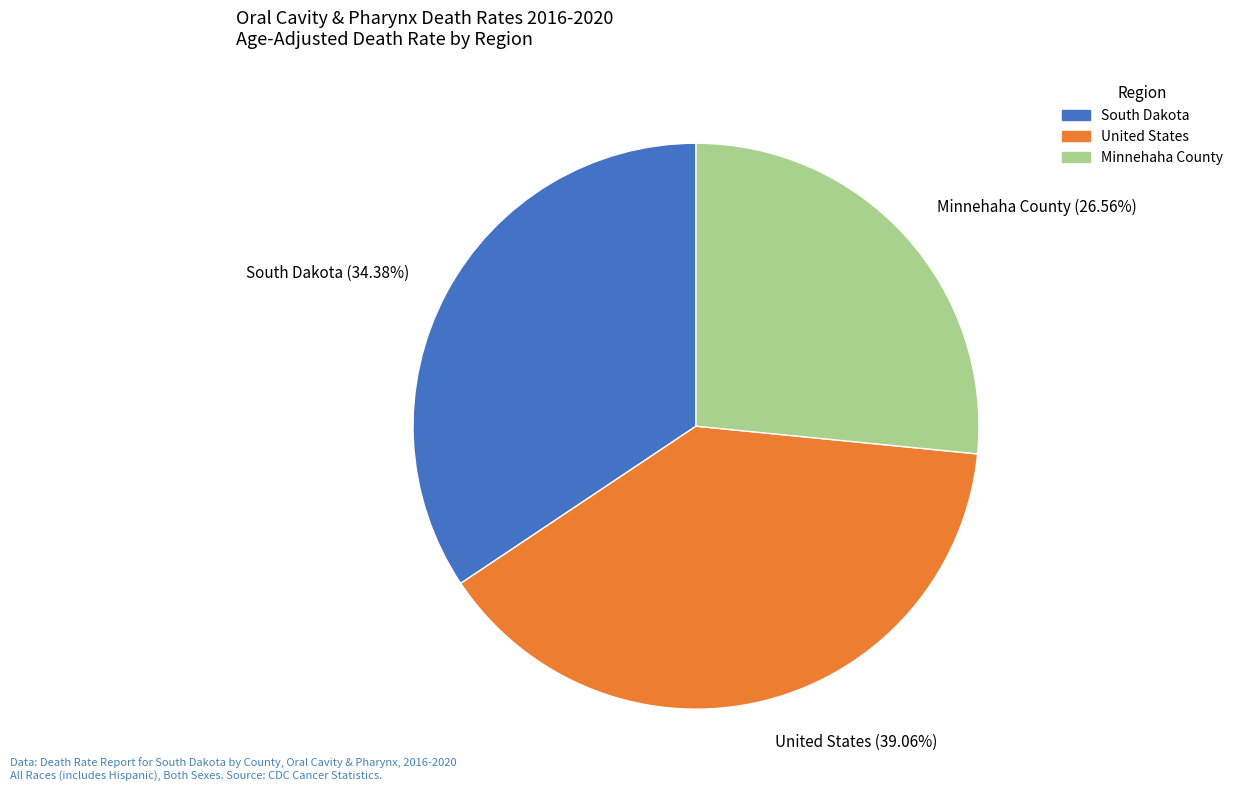

The United States slice represents 49% of the pie. True or false?

False